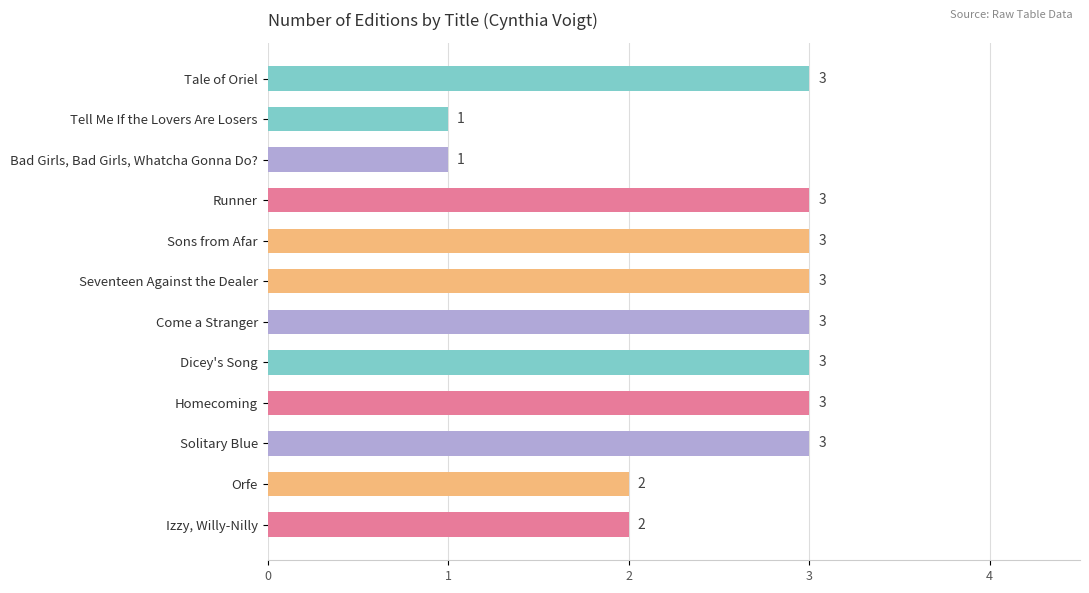

What is the smallest value displayed?

1